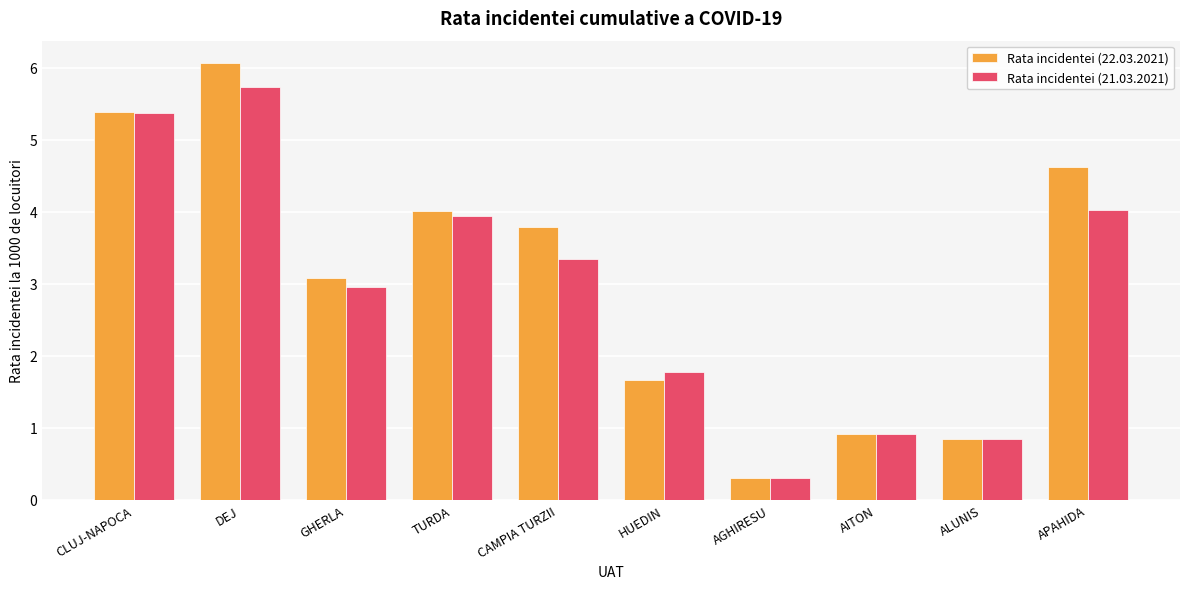

What is the highest value of the Rata incidentei (22.03.2021) series?

6.1